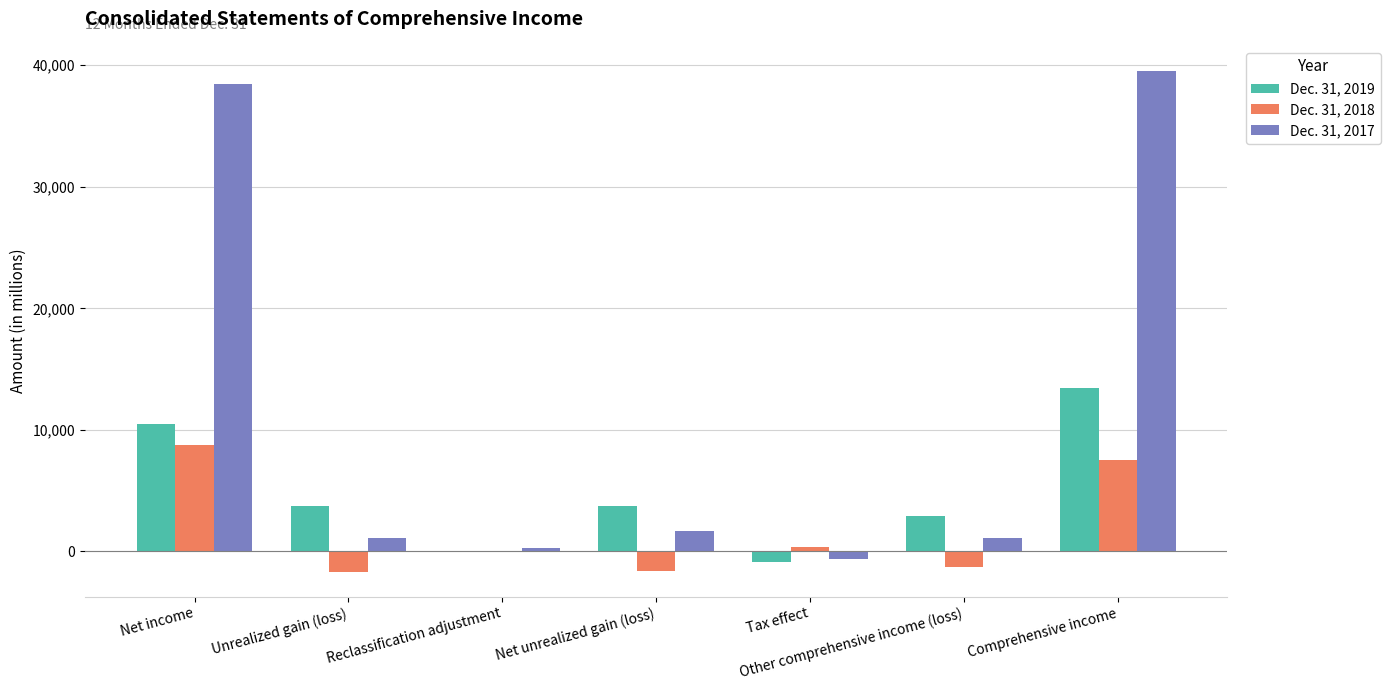

How many data points does each series have?

7